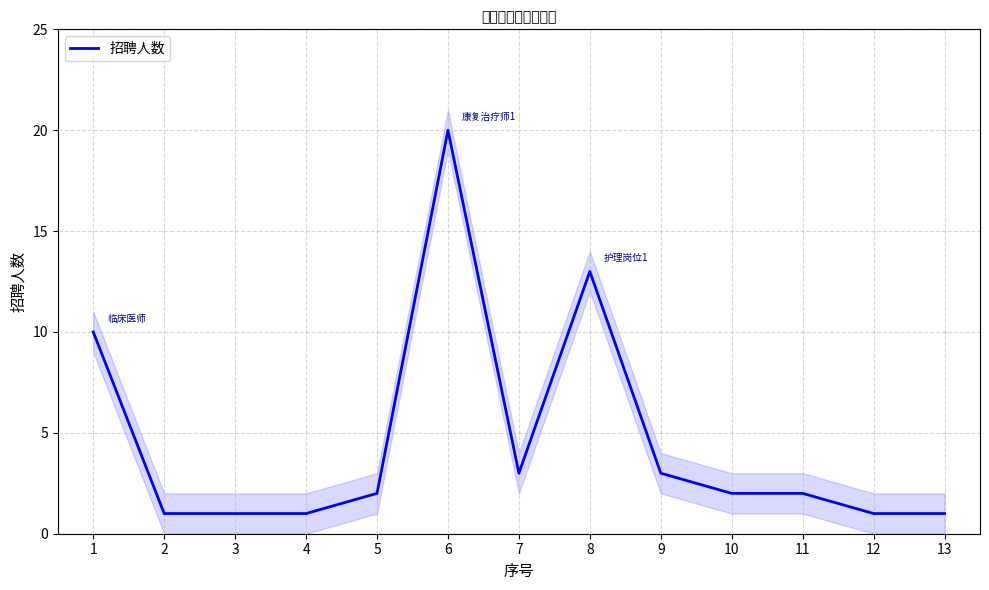

What is the smallest value displayed?

1